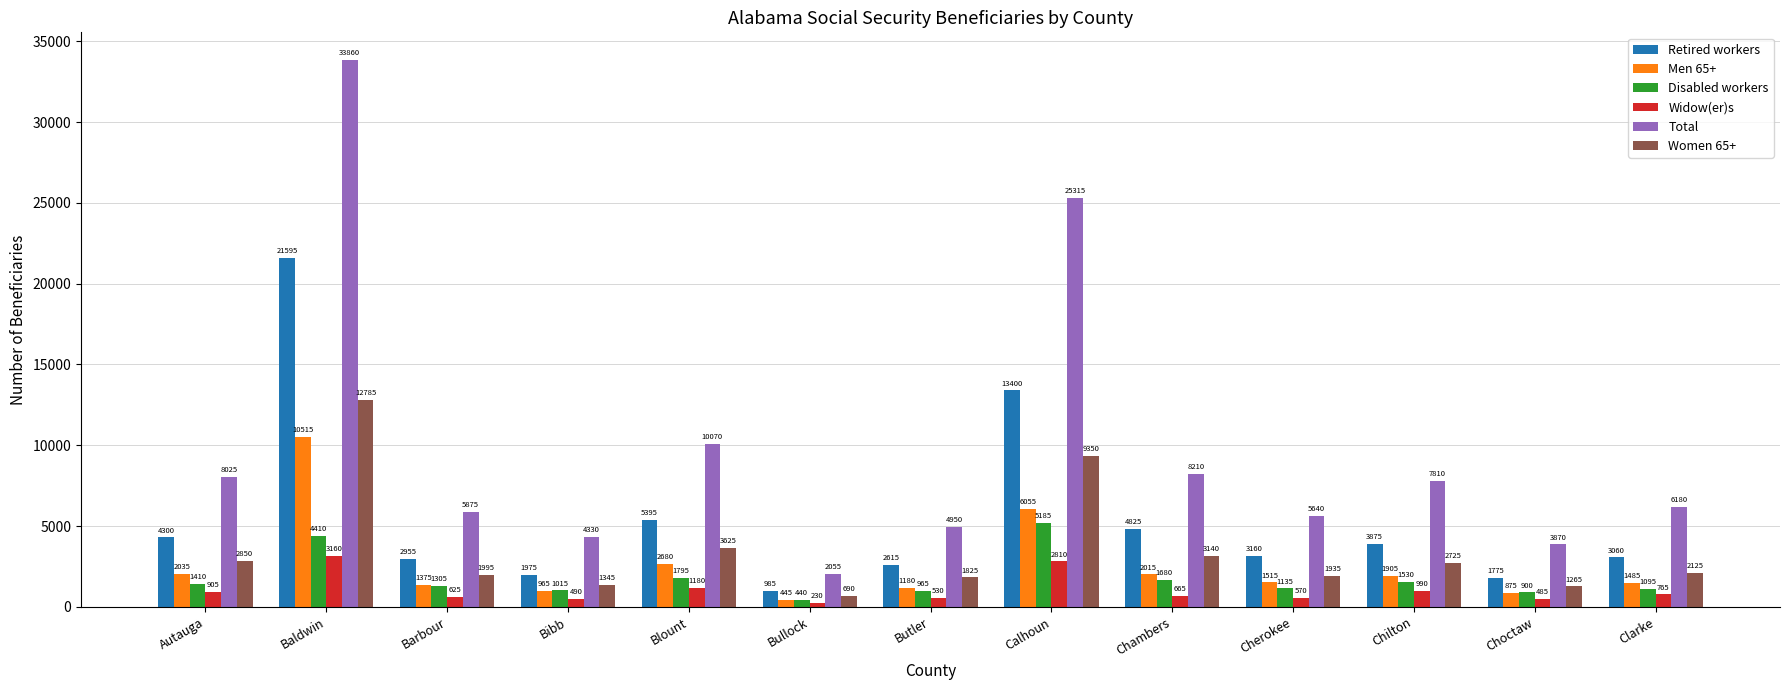

True or false: Widow(er)s has a value of 905 at Autauga.

True